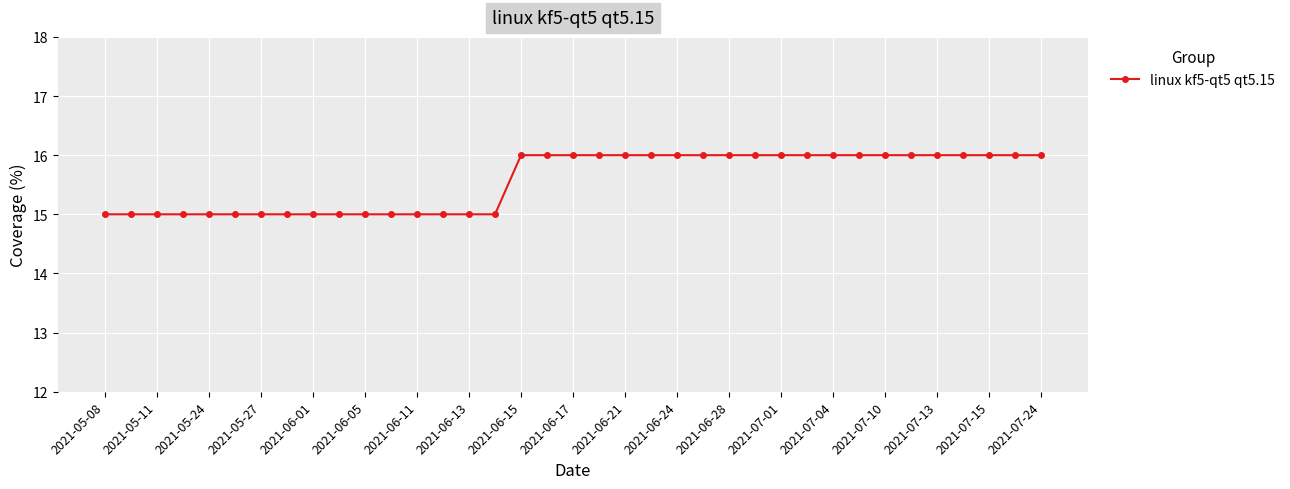

What is the average value?

16